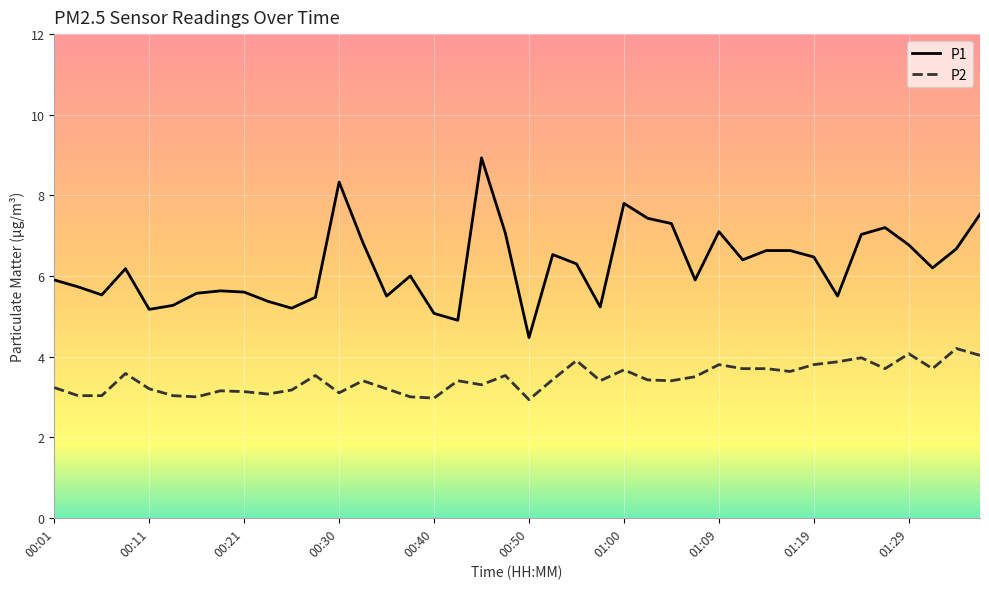

Which series has the largest total across all categories?

P1